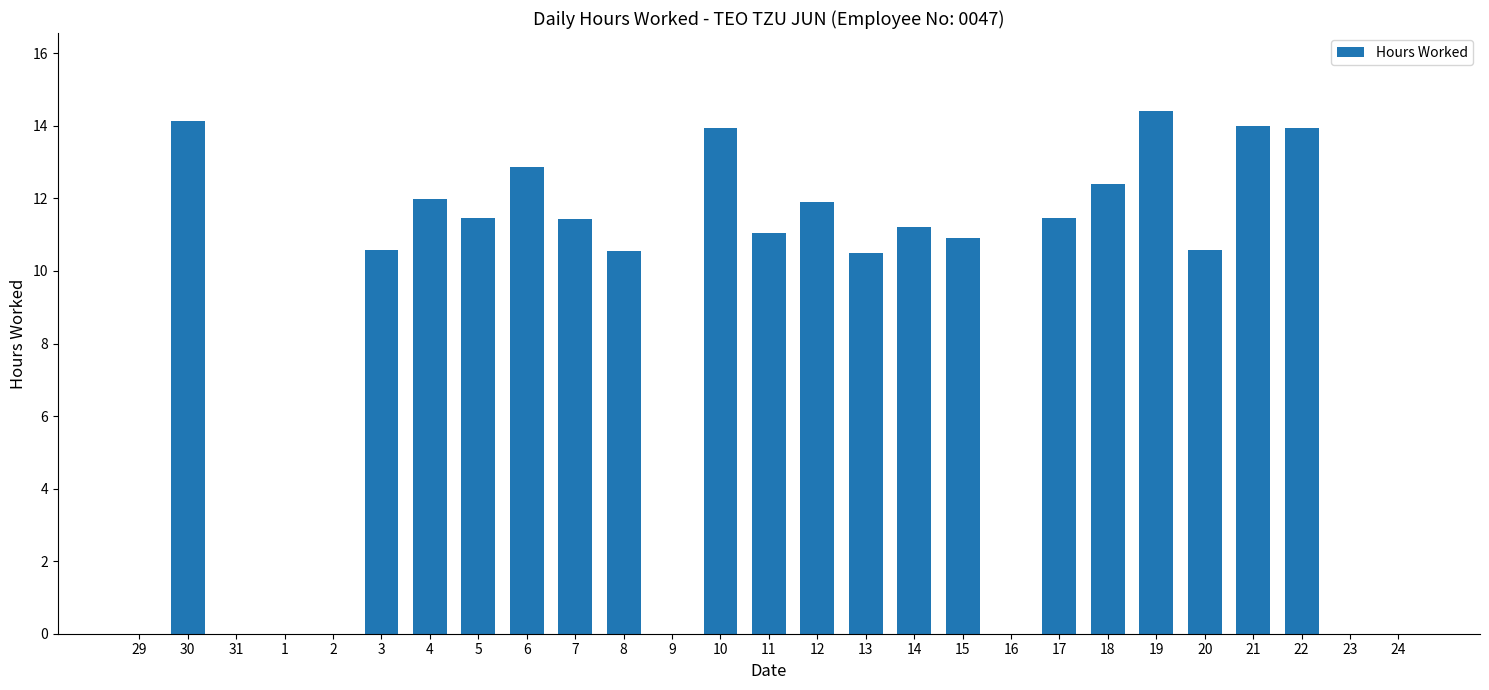

True or false: the data shows 11.1 at 11.

True